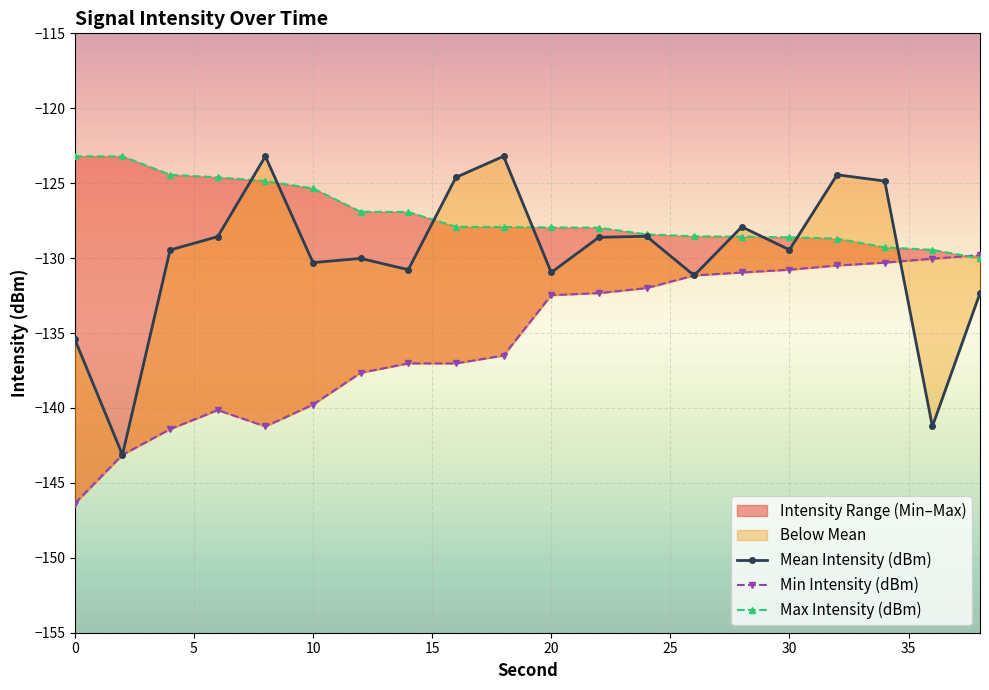

How many interior local valleys does the Mean Intensity (dBm) series have?

7